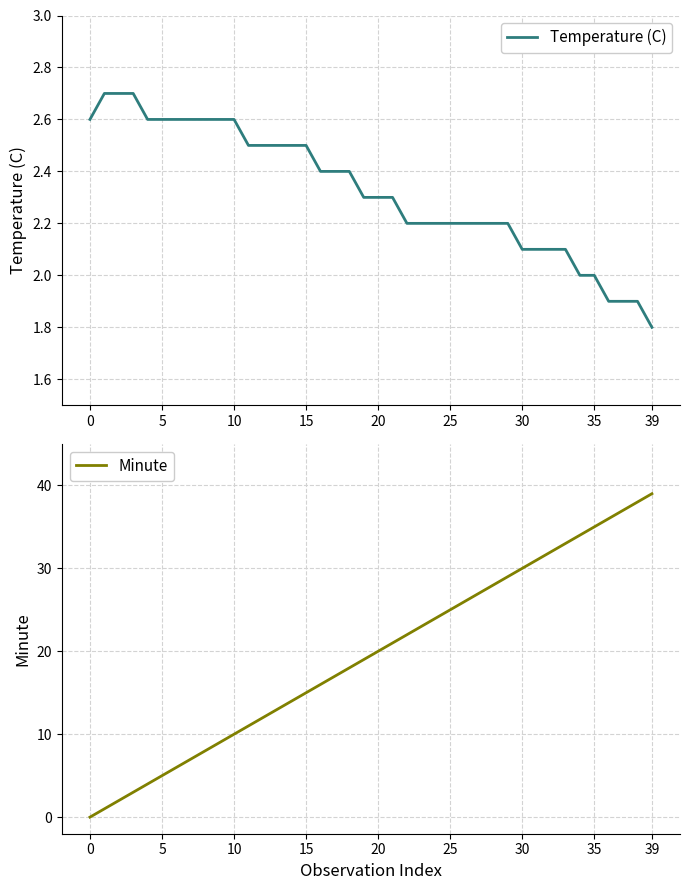

Where does the Minute series first go above 20?

21